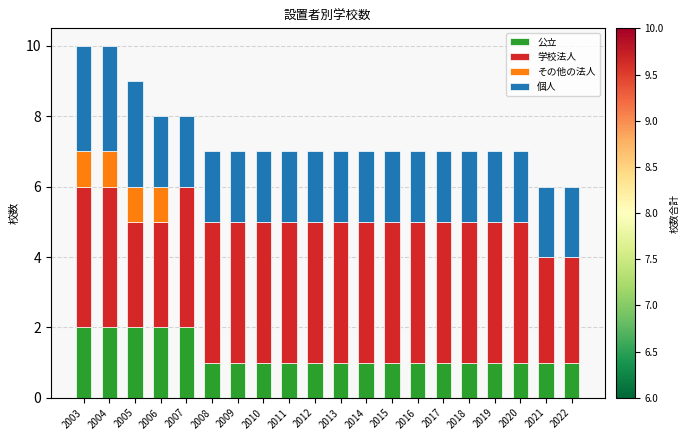

What is the total value across all series at 2018?

7